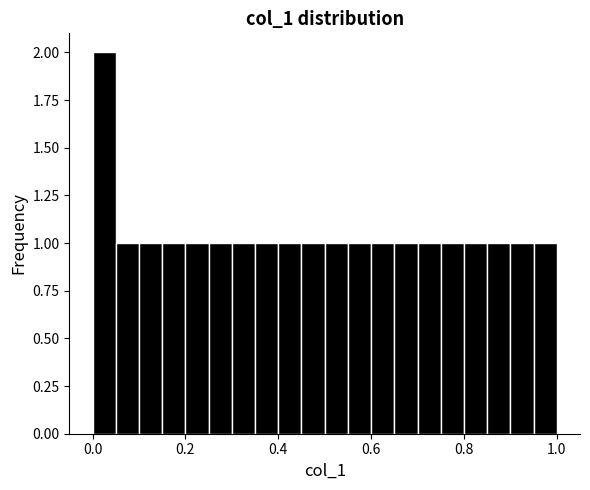

Around what value on the x-axis is the tallest bar? Give the approximate position of its centre, as read against the axis.

0.02